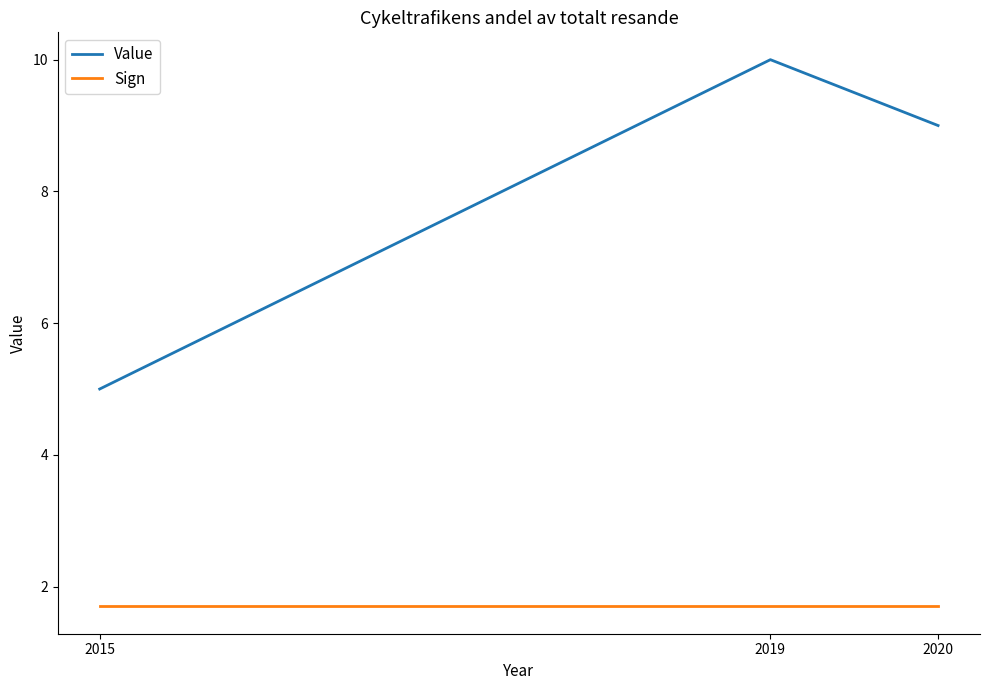

What are all the series names shown in the legend?

Value, Sign